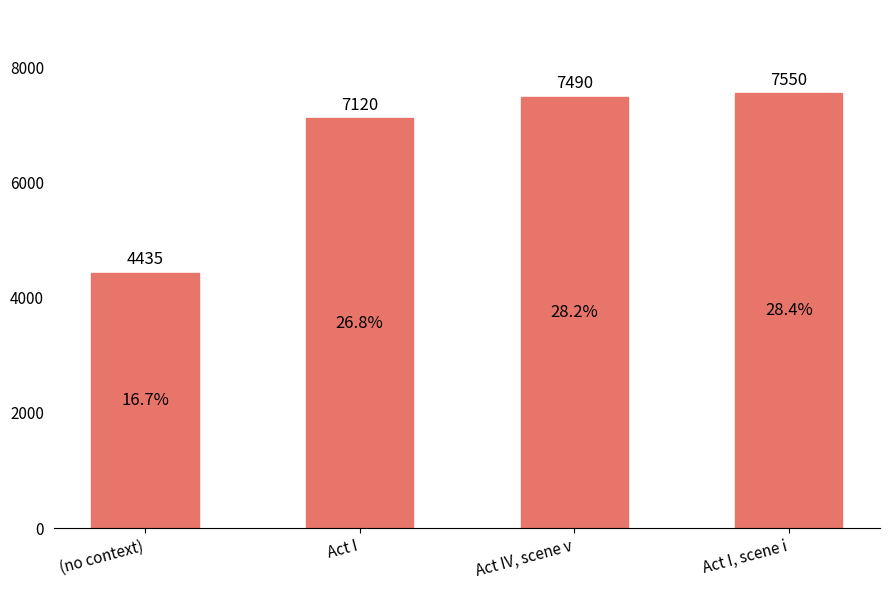

What is the sum of the values at Act I, scene i and Act IV, scene v?

15040